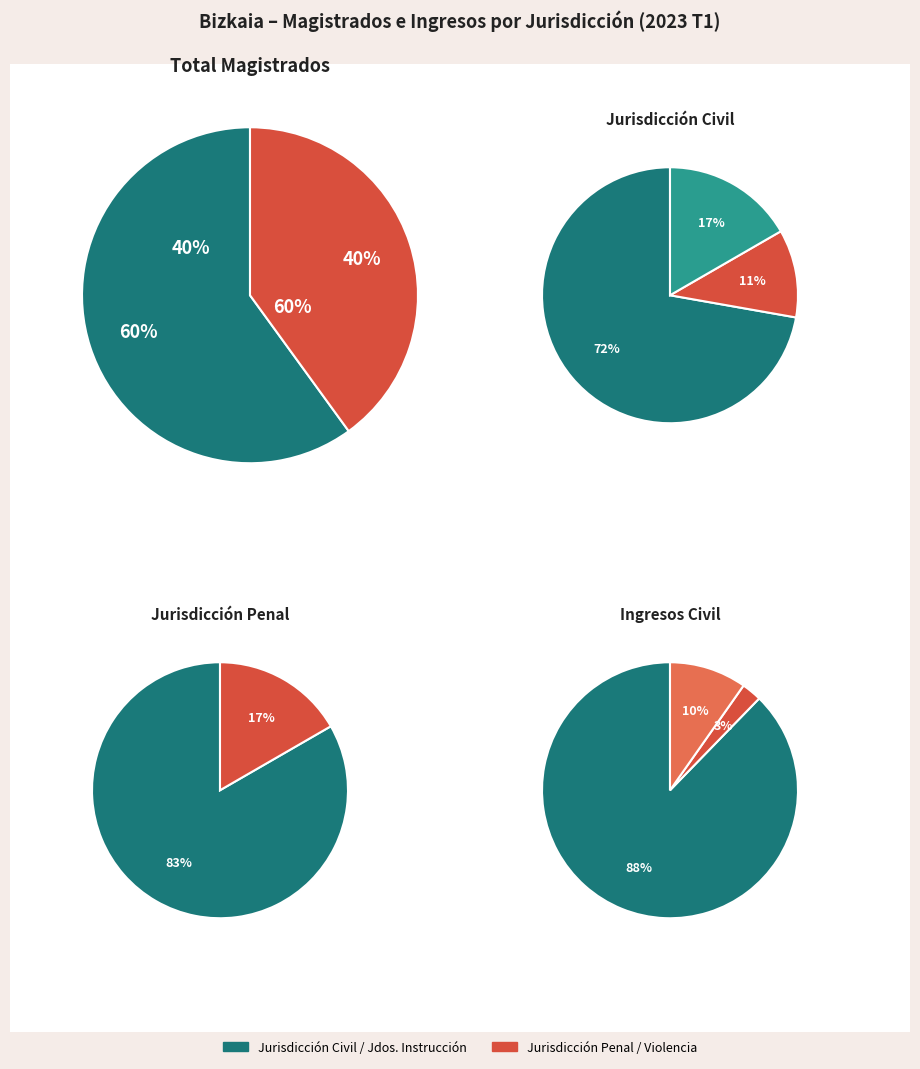

How many segments does this pie chart have?

2